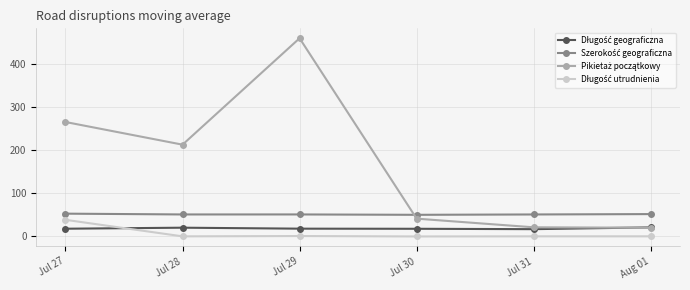

At how many categories does at least one series exceed 70?

3